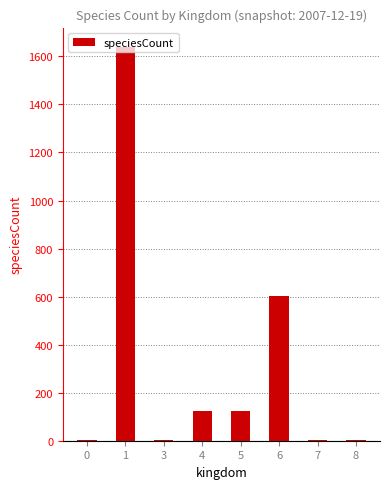

Is it true that the value at 7 is 3?

True